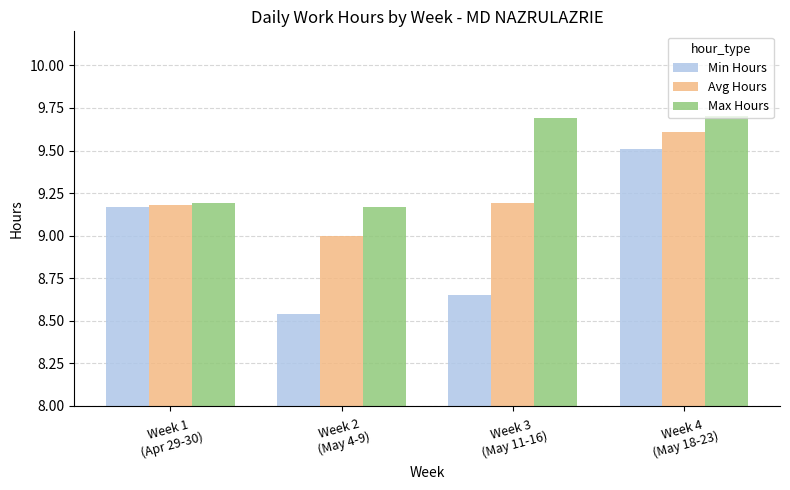

Which series has the widest spread of values?

Min Hours